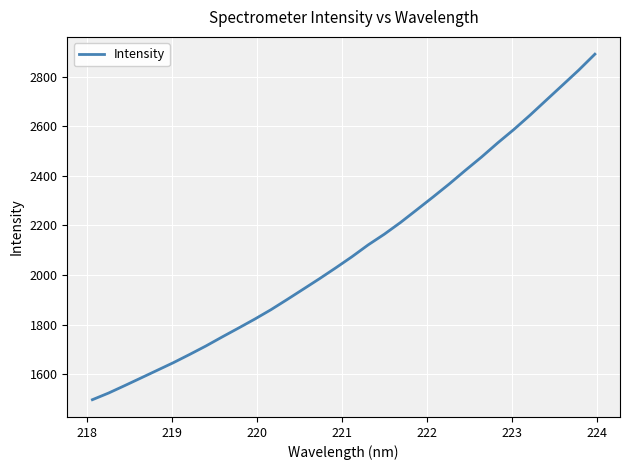

What is the maximum value shown in the chart?

2890.7